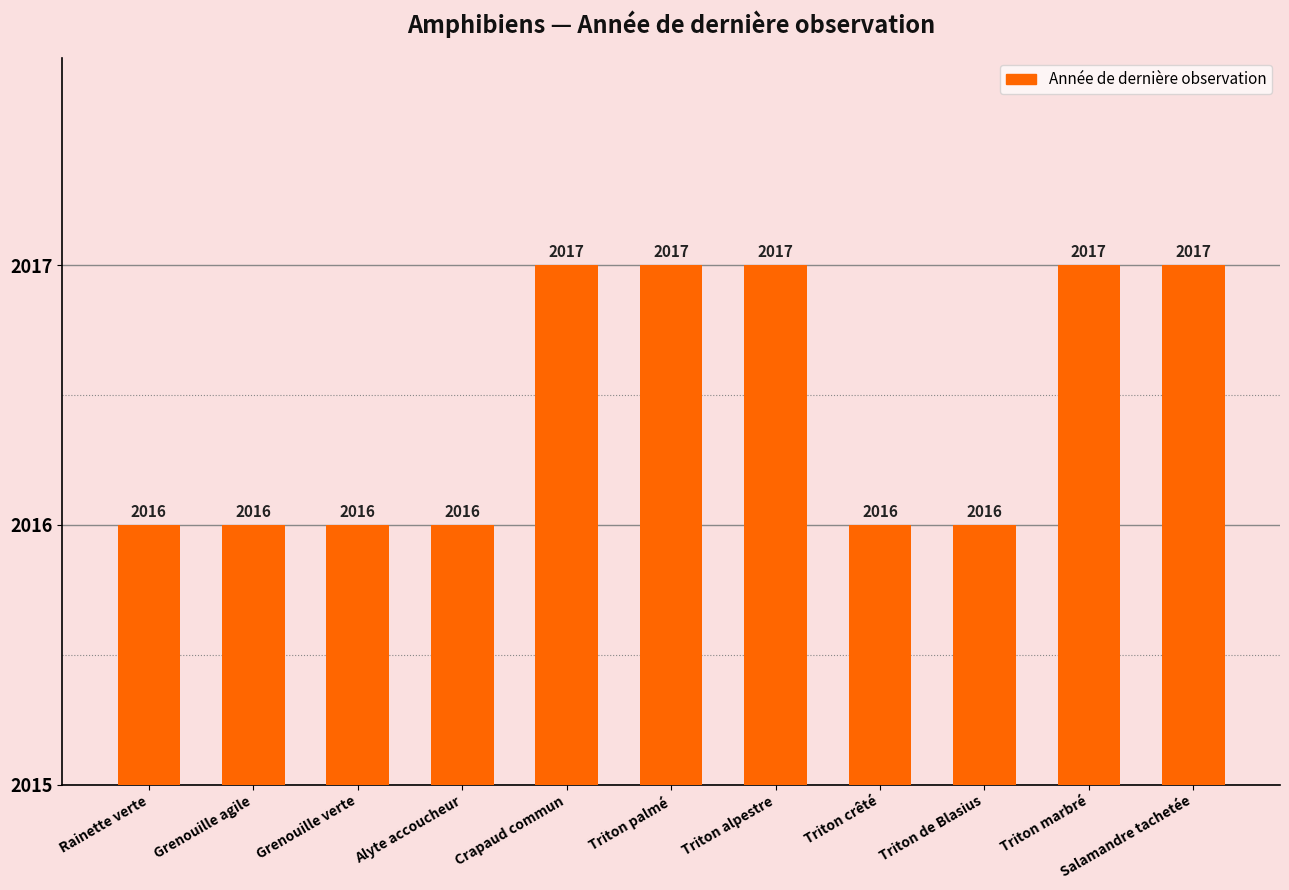

How many values are between 2016 and 2017?

11